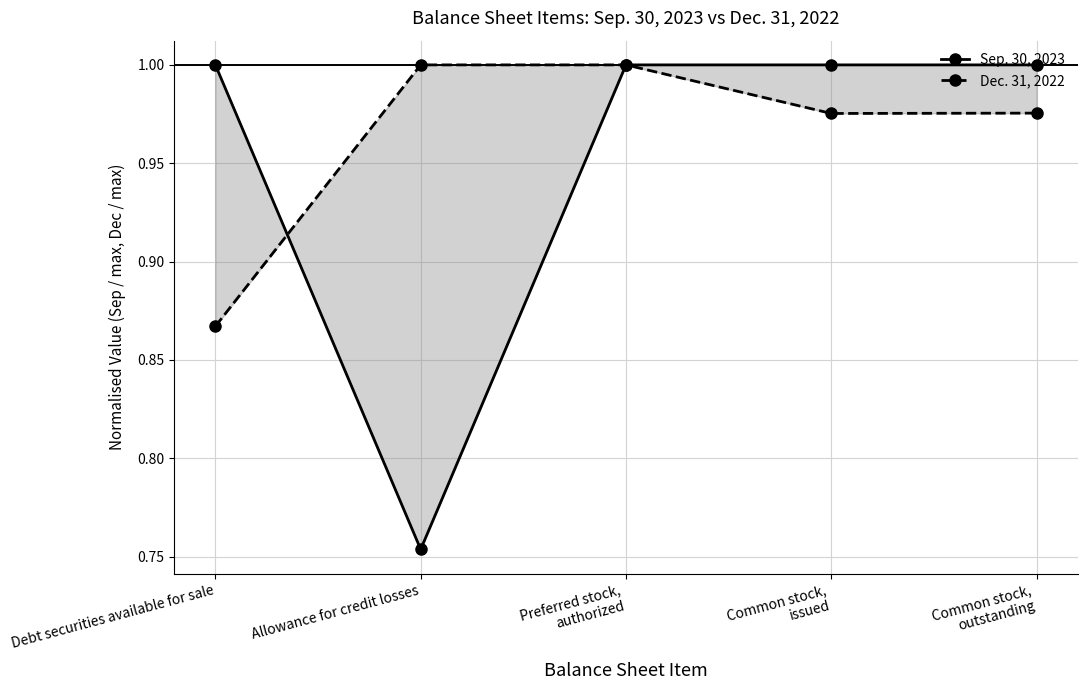

What is the sum of all Dec. 31, 2022 values?

4.8